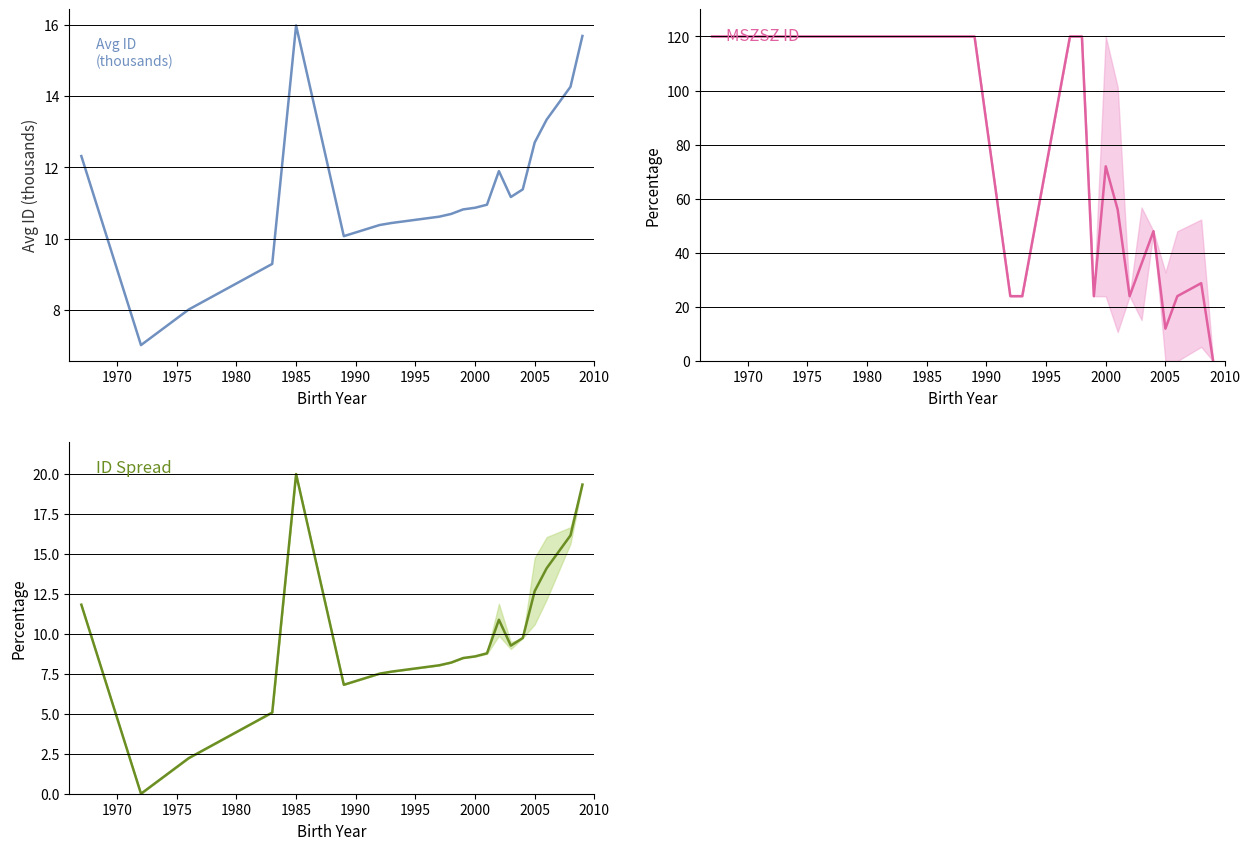

At which category is the sum across all series the highest?

1985